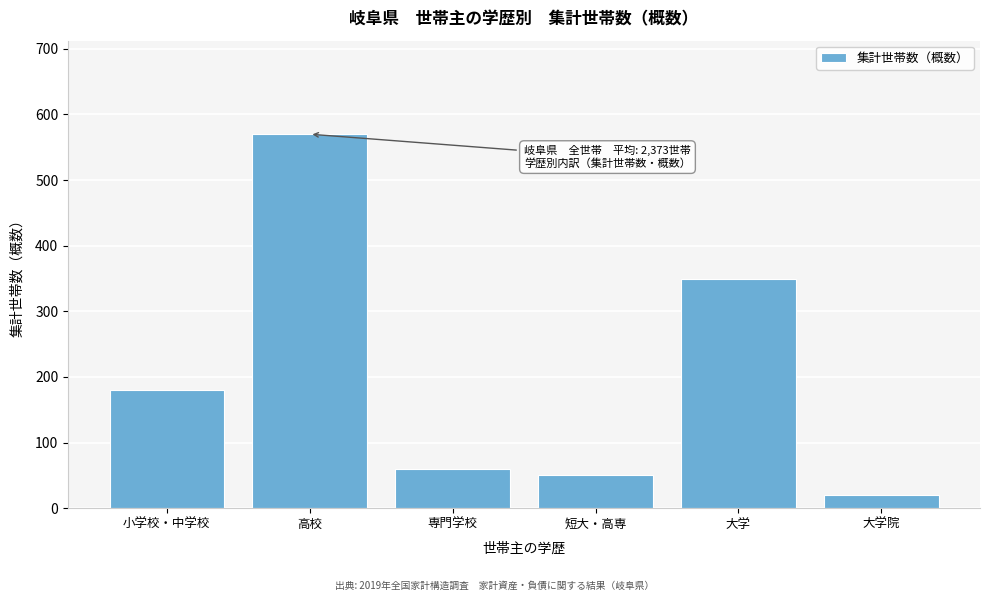

Reading left to right, transcribe all the data shown in this chart.

小学校・中学校=180	高校=570	専門学校=60	短大・高専=50	大学=350	大学院=20